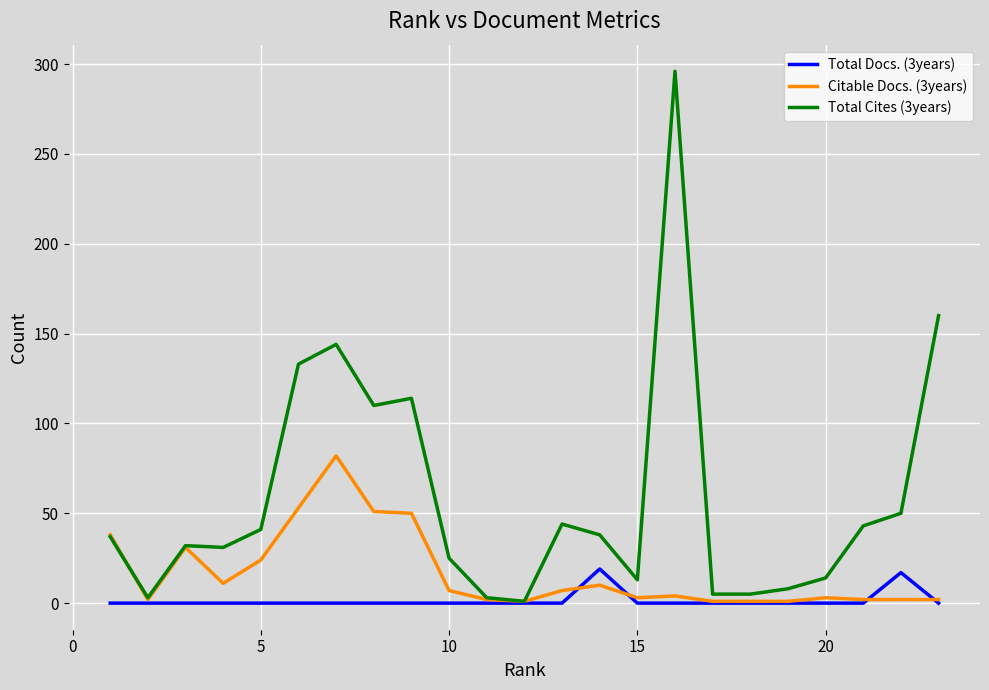

Which series has the largest total across all categories?

Total Cites (3years)